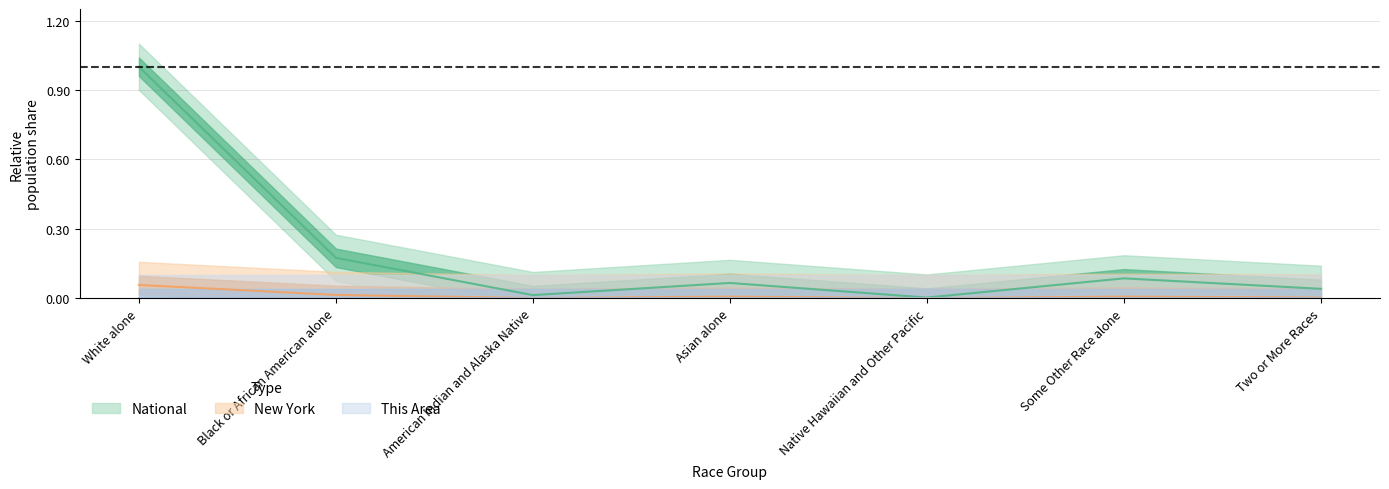

Does the chart have visible grid lines?

Yes